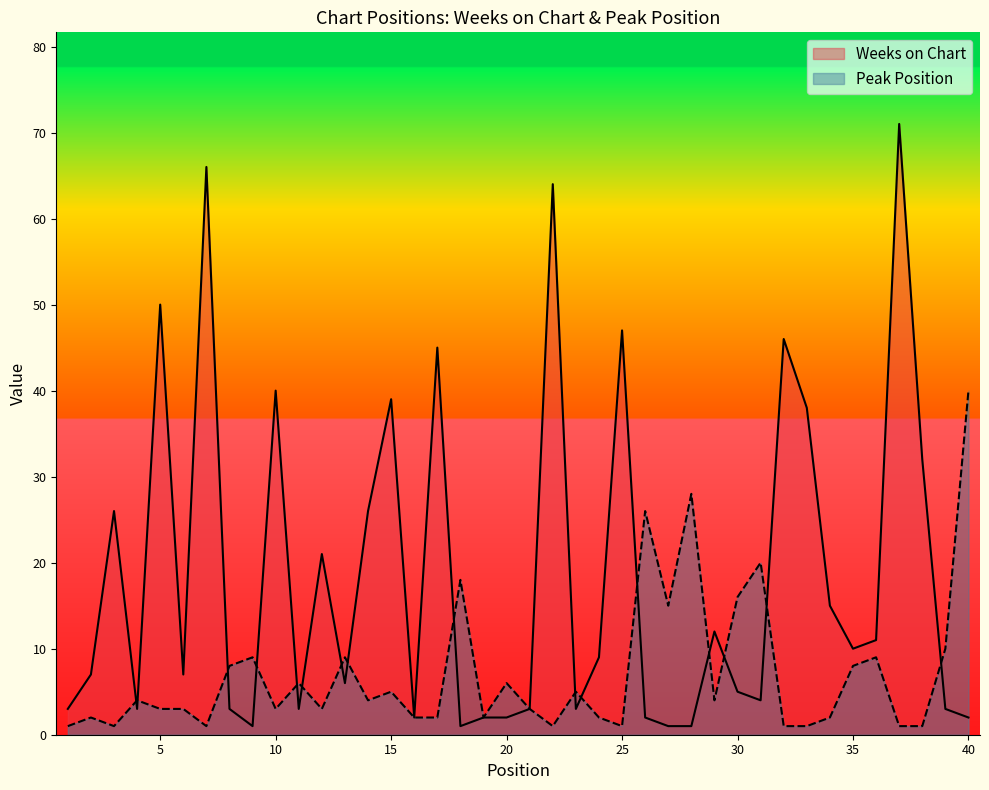

How many times do Peak Position and Weeks on Chart cross each other?

16